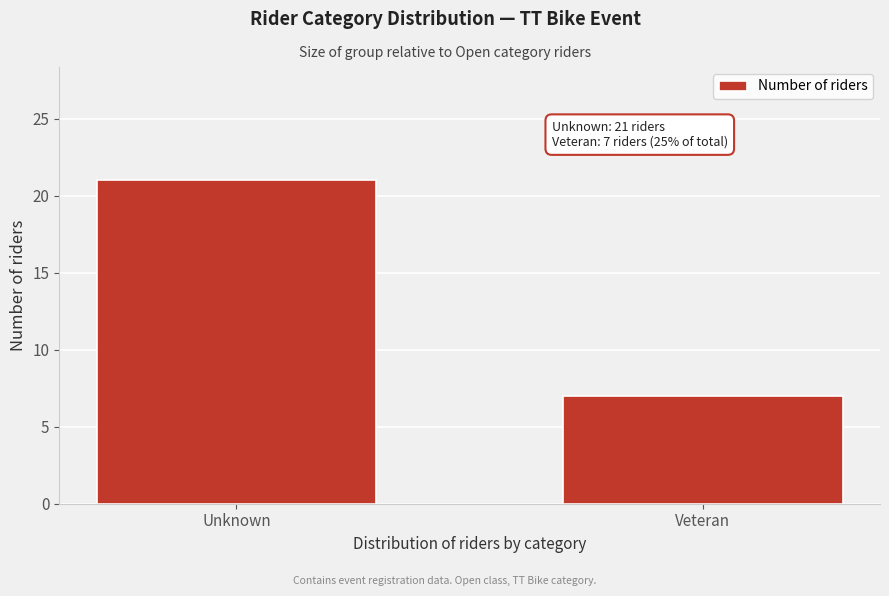

Reading left to right, extract all data points from this chart.

Unknown=21	Veteran=7